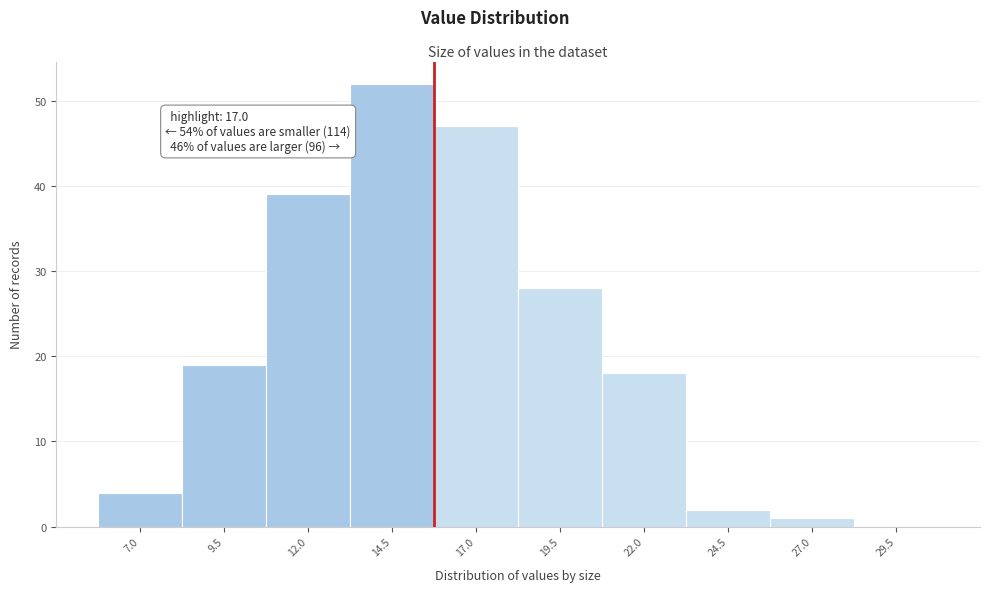

Reading left to right, extract all data points from this chart.

7.0=4	9.5=19	12.0=39	14.5=52	17.0=47	19.5=28	22.0=18	24.5=2	27.0=1	29.5=0